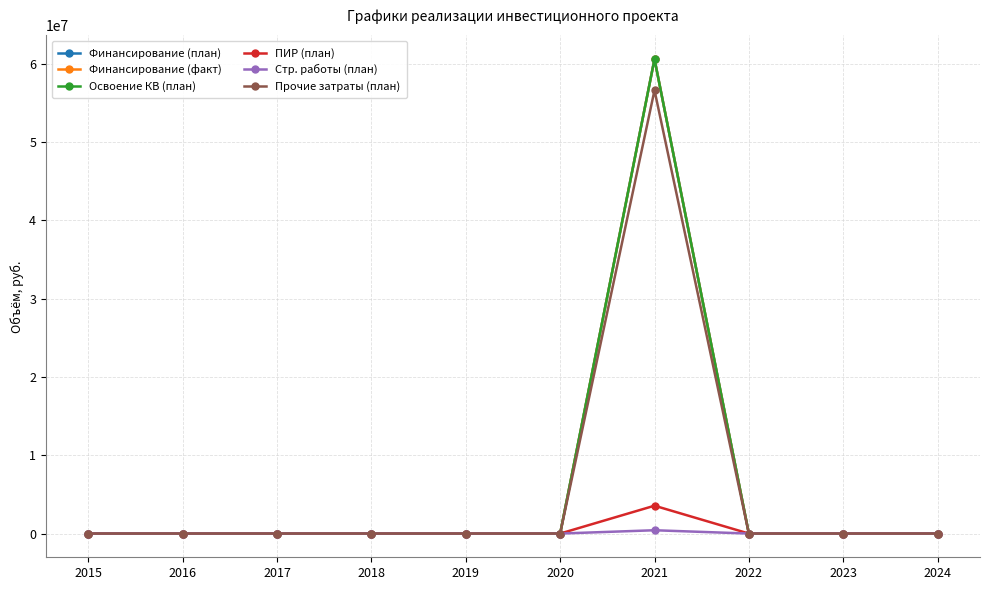

Is this an area chart (filled region under the line)?

No